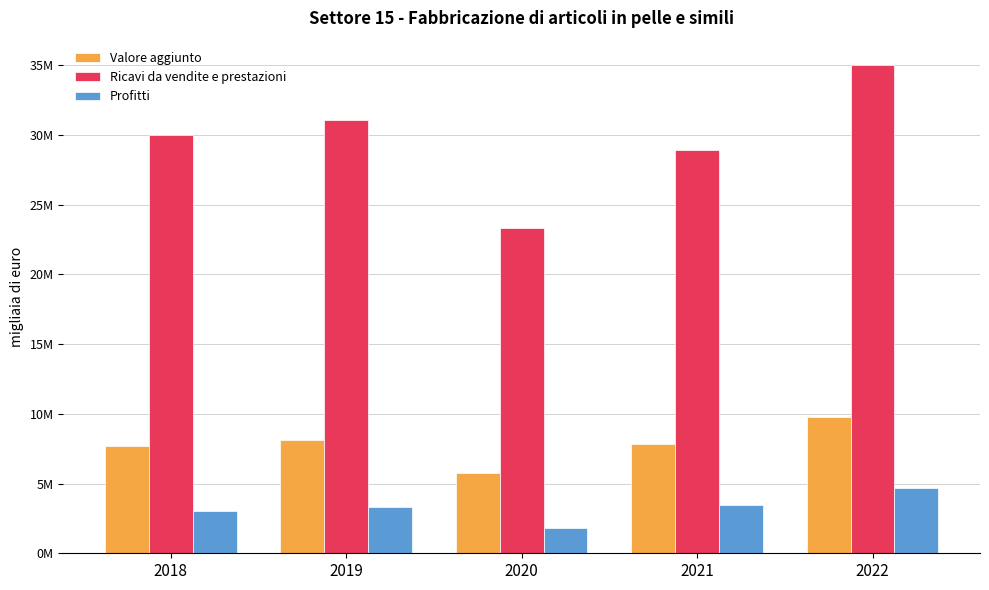

What are all the series names shown in the legend?

Valore aggiunto, Ricavi da vendite e prestazioni, Profitti